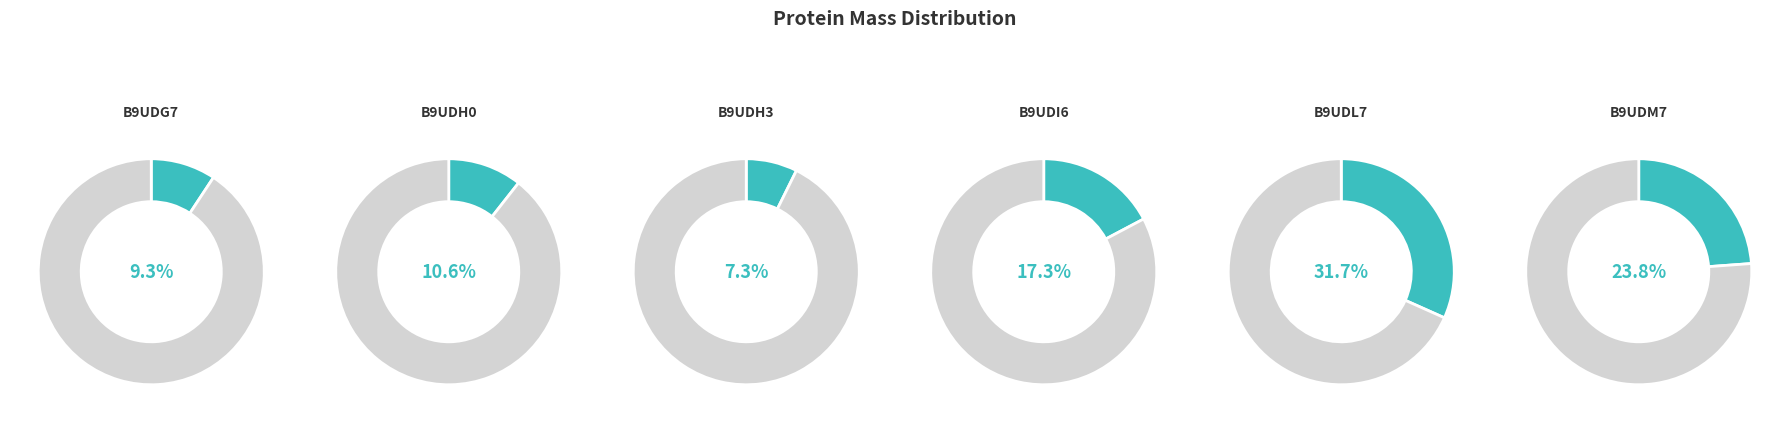

What percentage is the tr|B9UDH0|B9UDH0_9CAUD slice, to the nearest percent?

11%